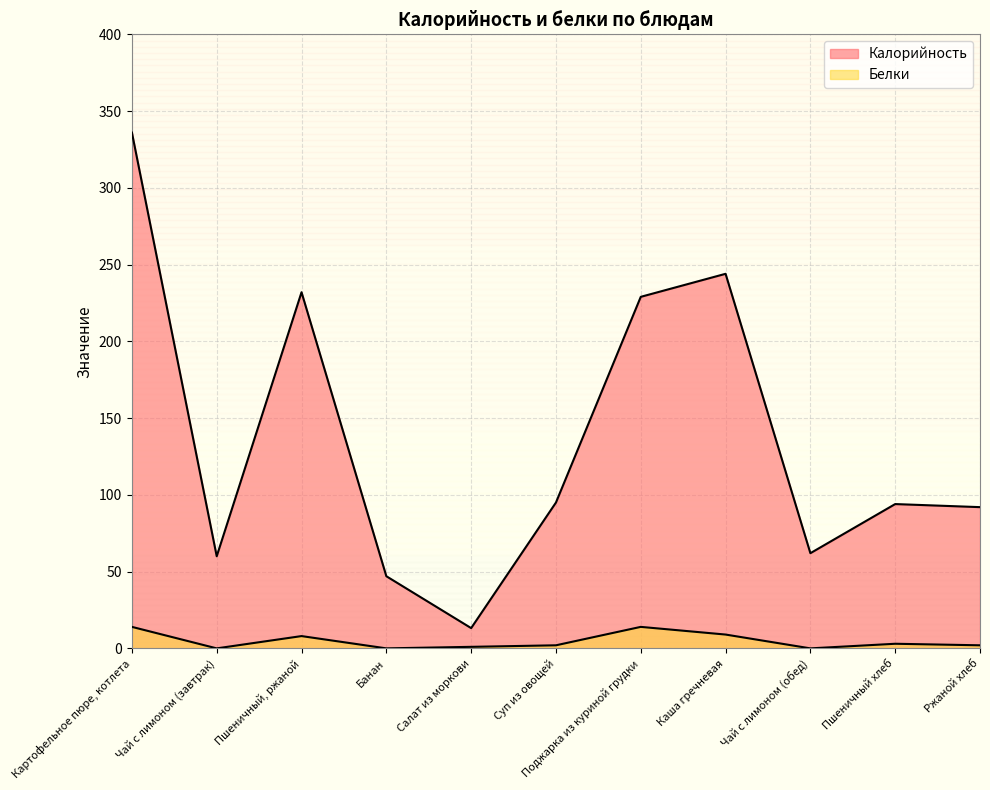

Which series has the largest total across all categories?

Калорийность